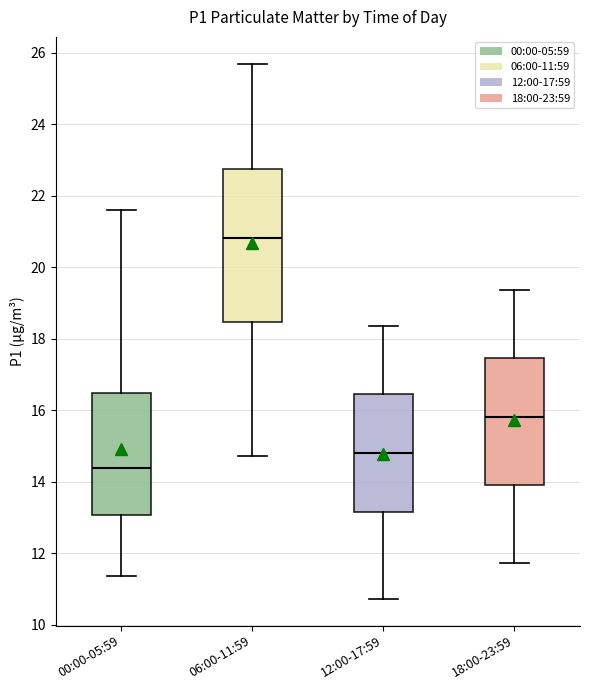

Comparing the boxes themselves (not the whiskers), which one is the tallest?

06:00-11:59